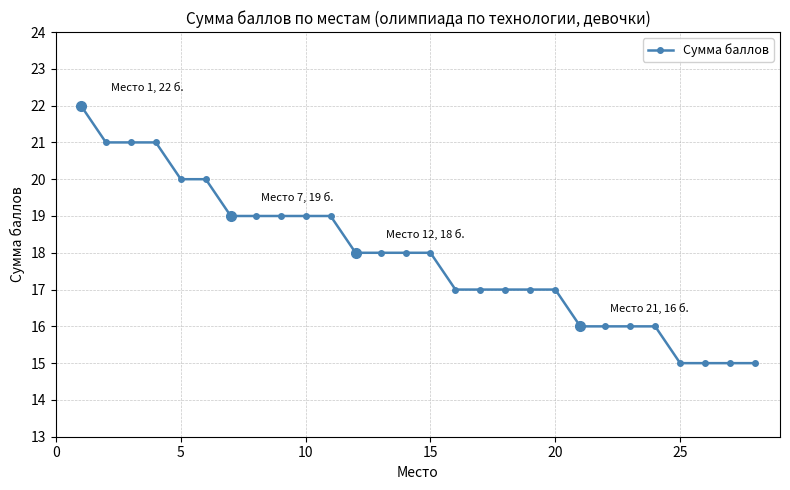

What is the value of the 24th point from the left?

16